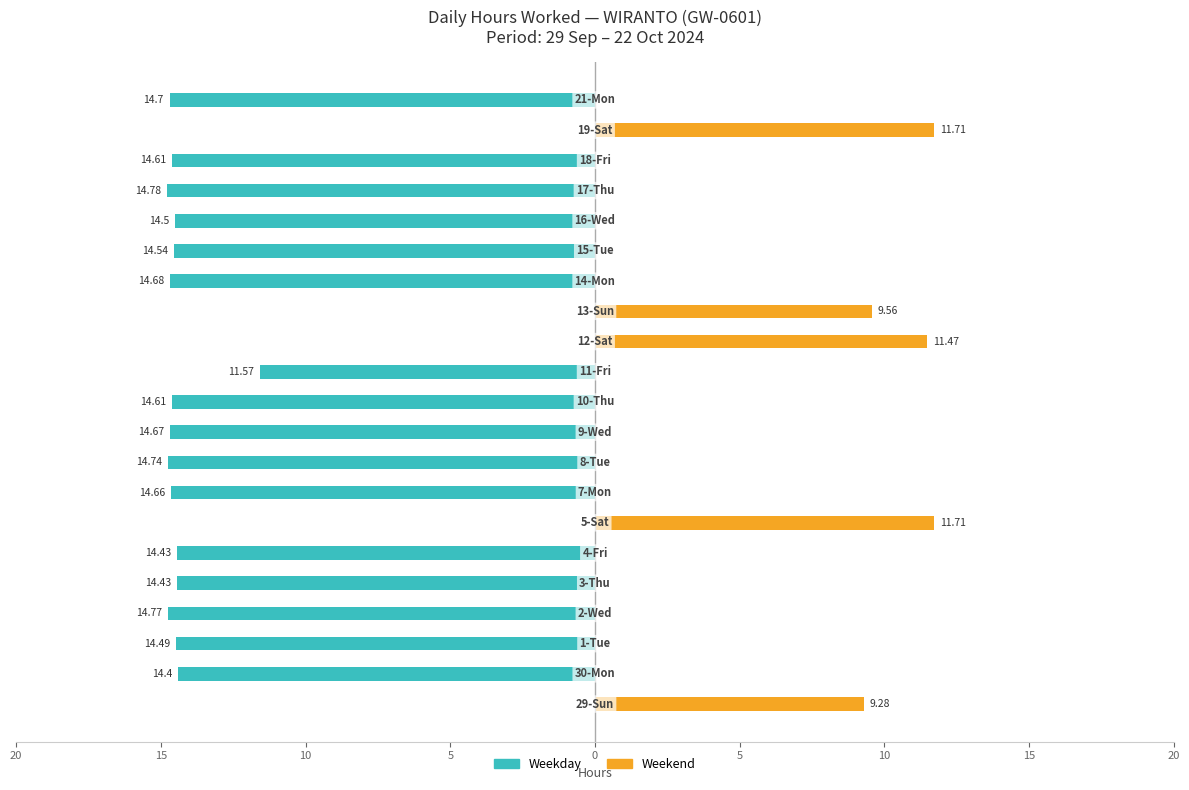

How many distinct data groups are displayed?

2